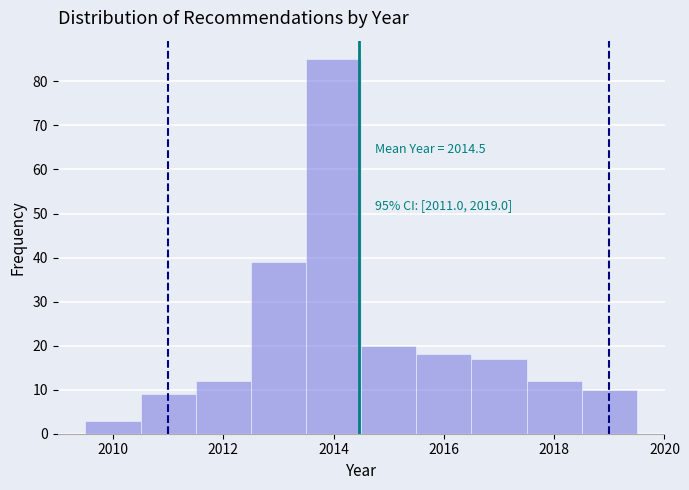

Over which range of the x-axis is the bar tallest?

2013.5 to 2014.5